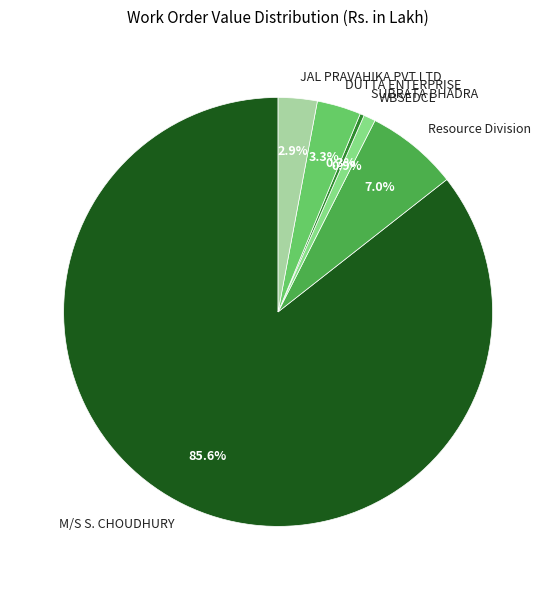

What portion of the pie excludes JAL PRAVAHIKA PVT LTD?

97.1%